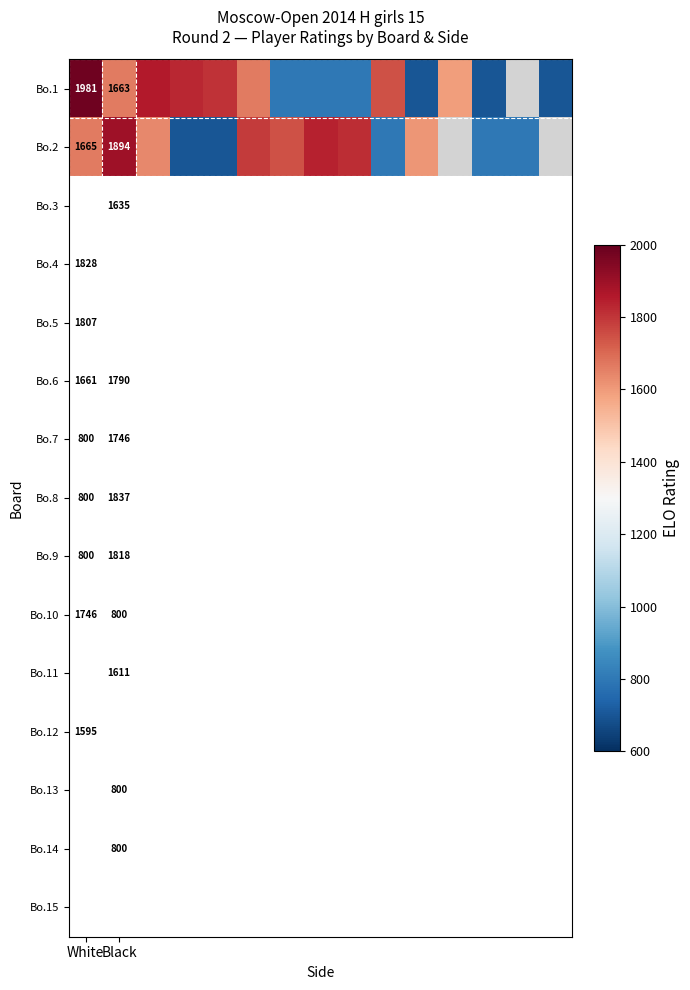

Is it true that Bo.2 equals 2937 at White?

False